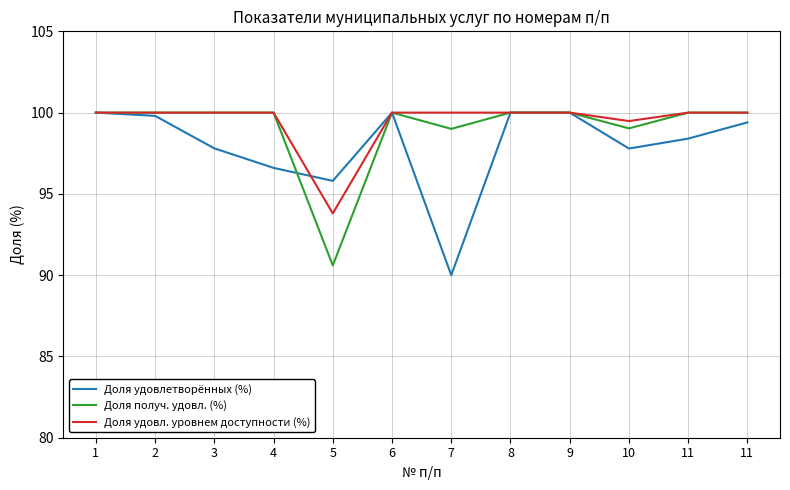

What is the difference between the Доля удовл. уровнем доступности (%) values at 5 and 11?

6.2